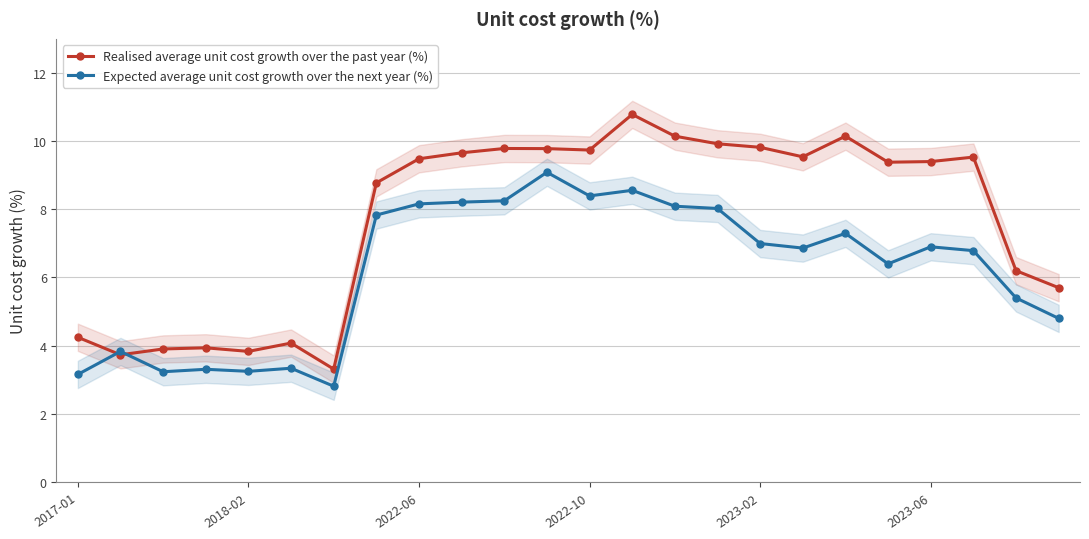

What is the label of the 24th point from the right?

2017-01